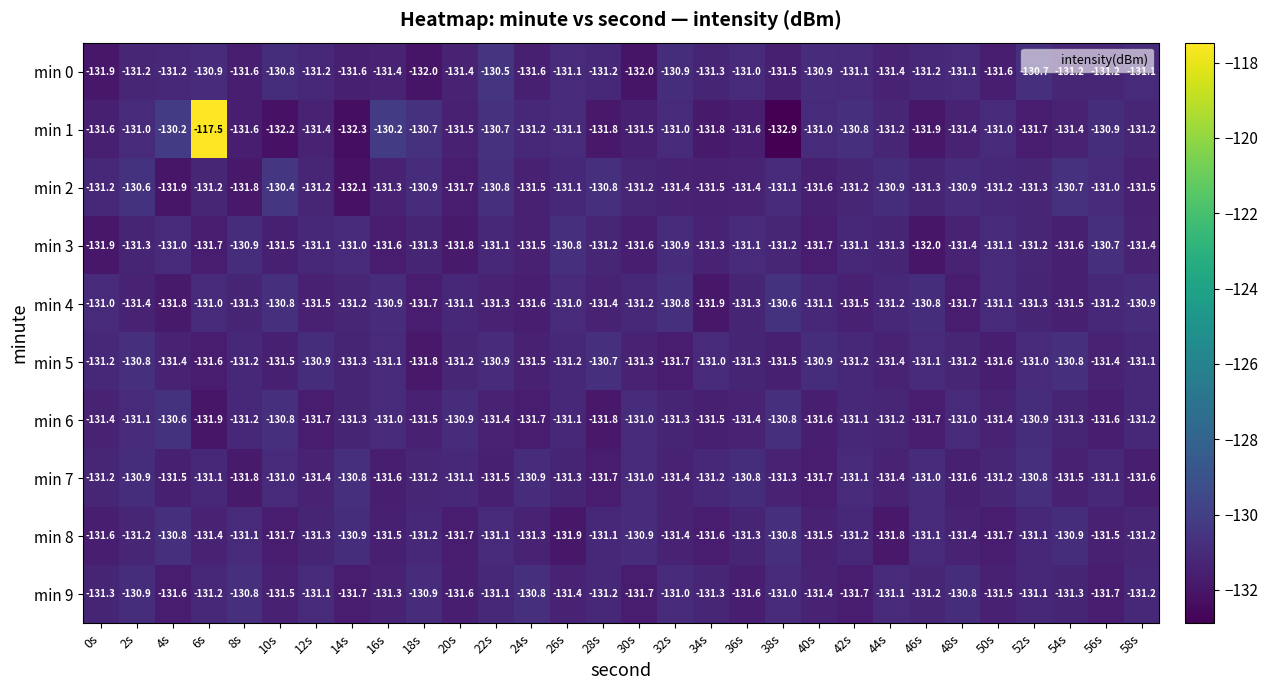

What is the minimum value for min 1?

-132.9